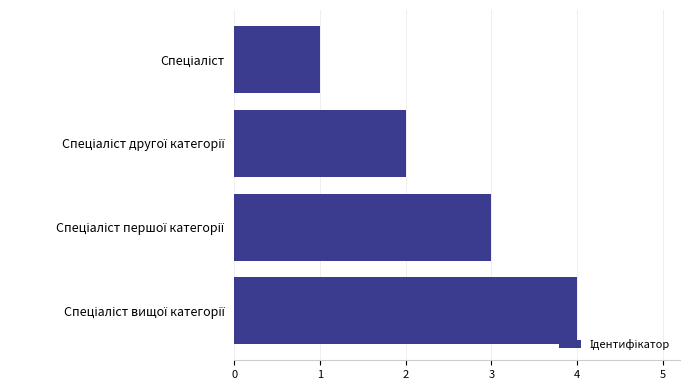

What is the difference between the maximum and minimum values?

3